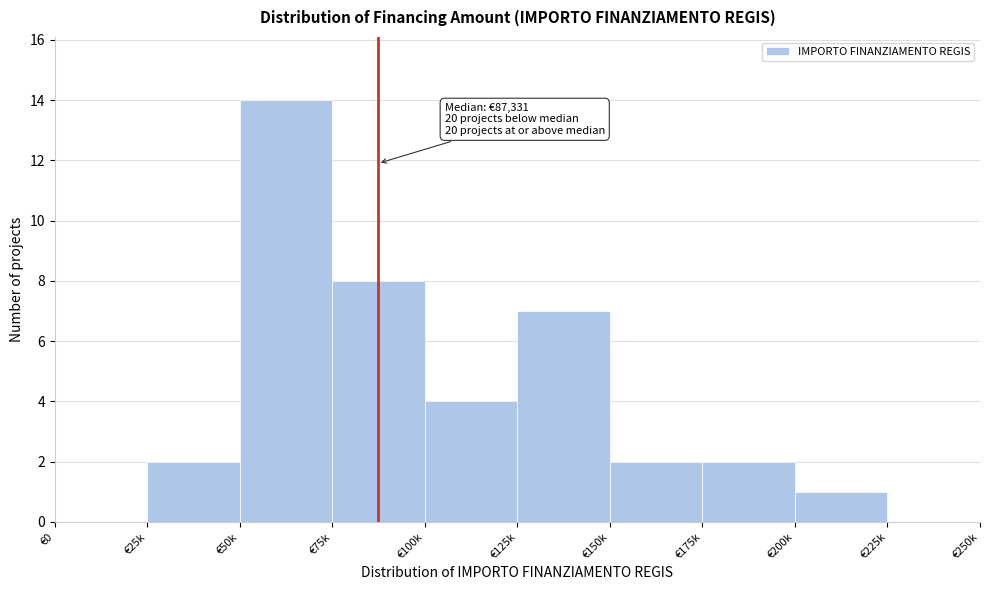

Reading left to right, list all the values displayed in this chart.

€0=0	€25k=2	€50k=14	€75k=8	€100k=4	€125k=7	€150k=2	€175k=2	€200k=1	€225k=0